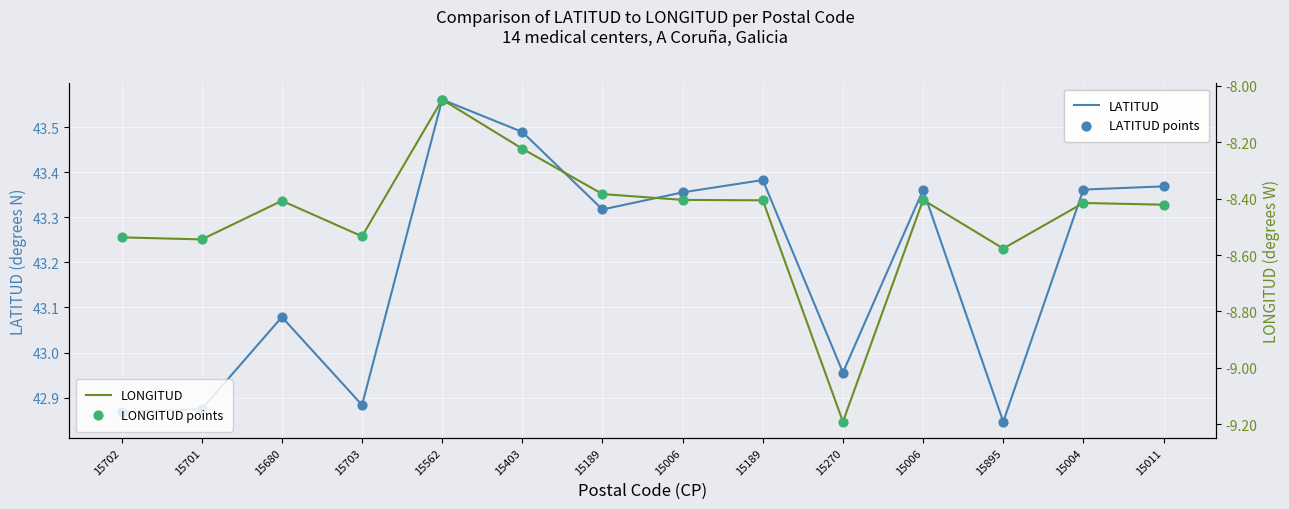

Which series reaches the maximum Y coordinate?

LATITUD